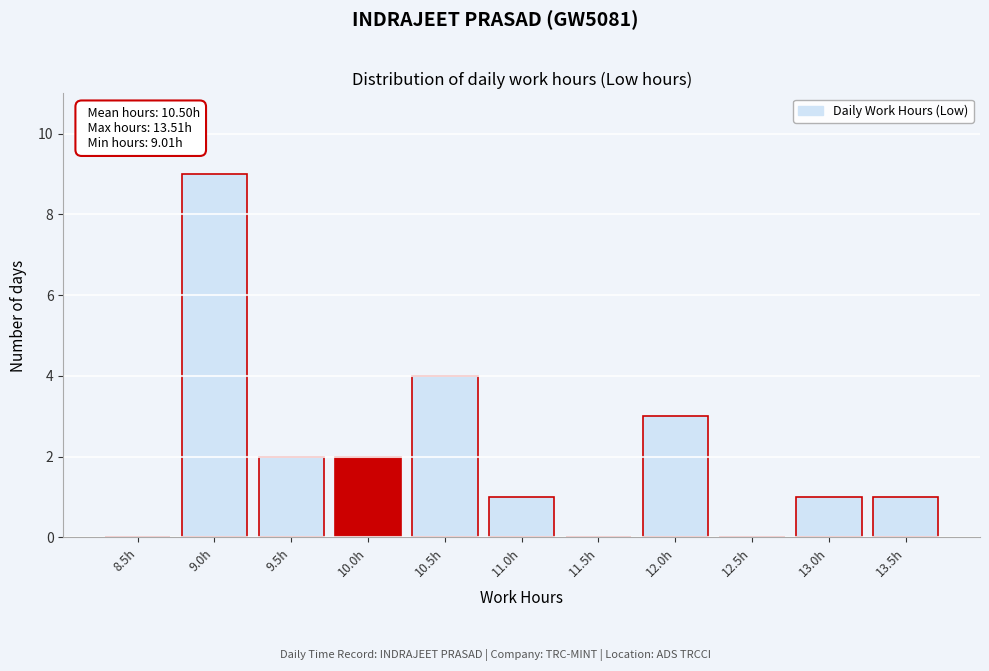

Reading right to left, transcribe all the data shown in this chart.

13.5h=1	13.0h=1	12.5h=0	12.0h=3	11.5h=0	11.0h=1	10.5h=4	10.0h=2	9.5h=2	9.0h=9	8.5h=0